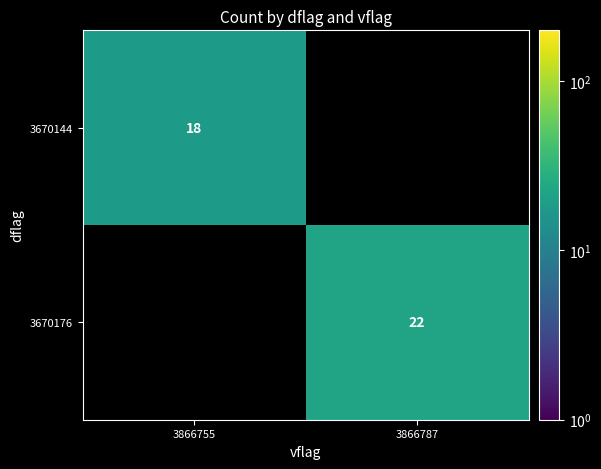

Which category has the lowest value across all series?

3866755